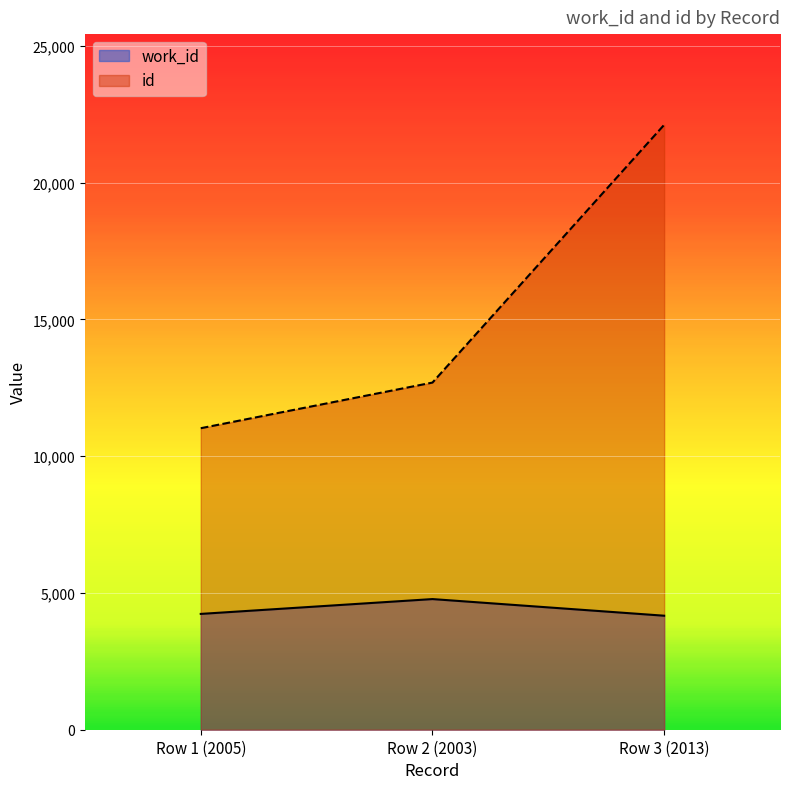

Is the value of id at Row 1 (2005) greater than the value of work_id at Row 1 (2005)?

Yes